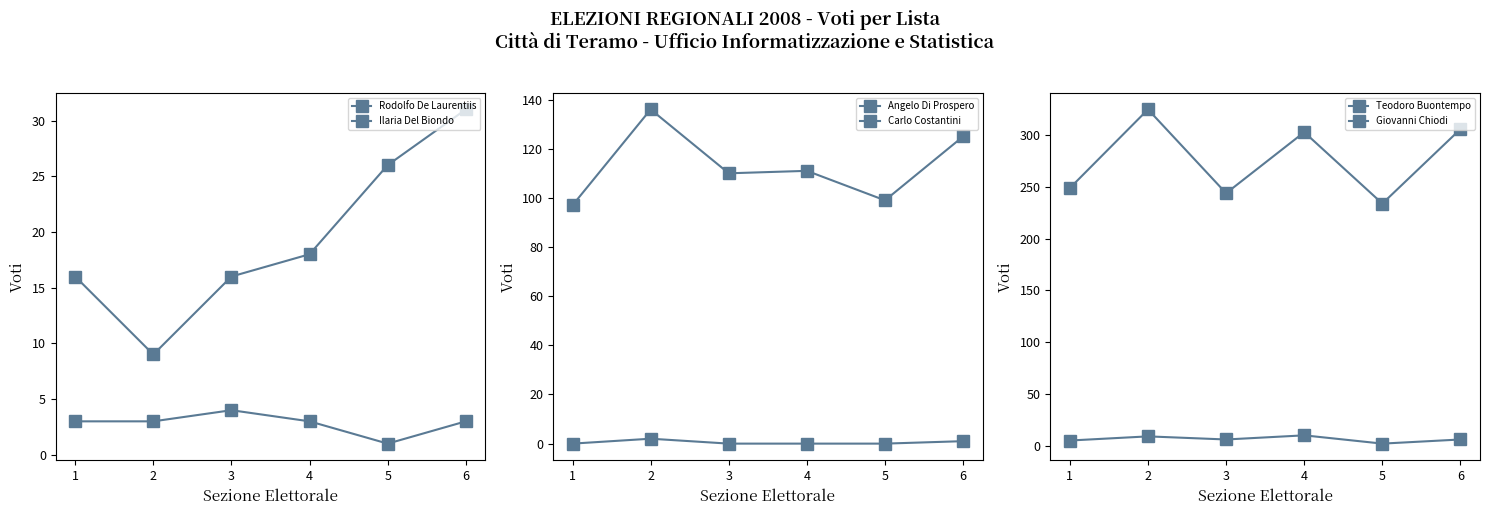

Is it true that Giovanni Chiodi equals 352 at 5?

False